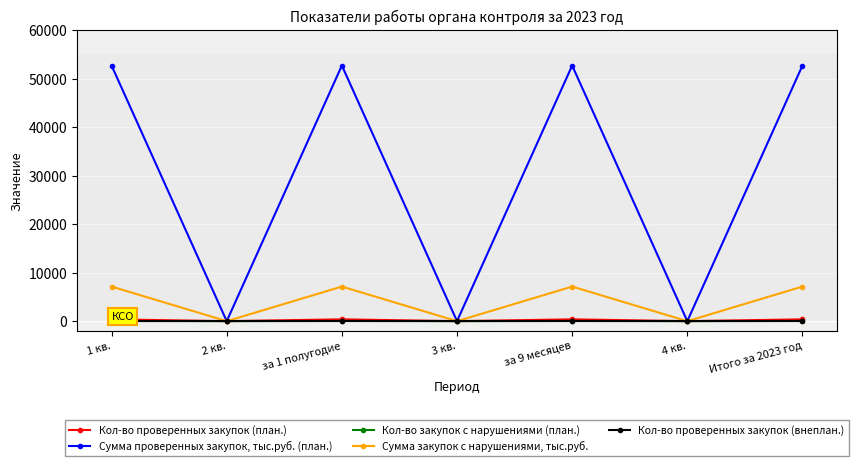

Which series has the widest spread of values?

Сумма проверенных закупок, тыс.руб. (план.)